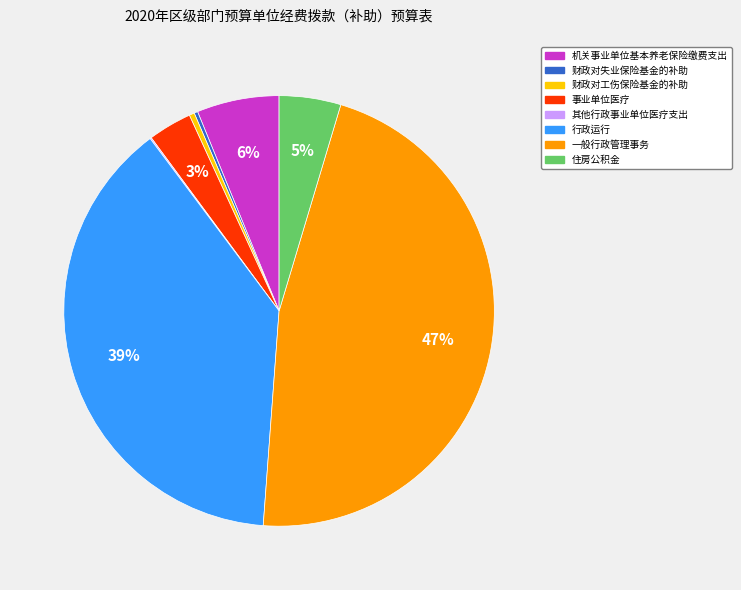

Is the sum of 行政运行 and 一般行政管理事务 greater than half?

Yes